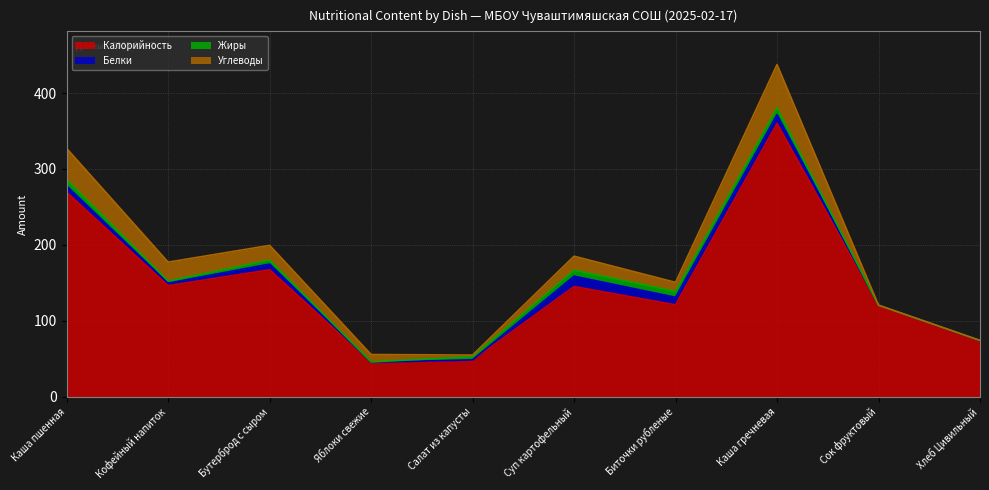

What is the value of the Белки point at the 2nd from the left?

3.3